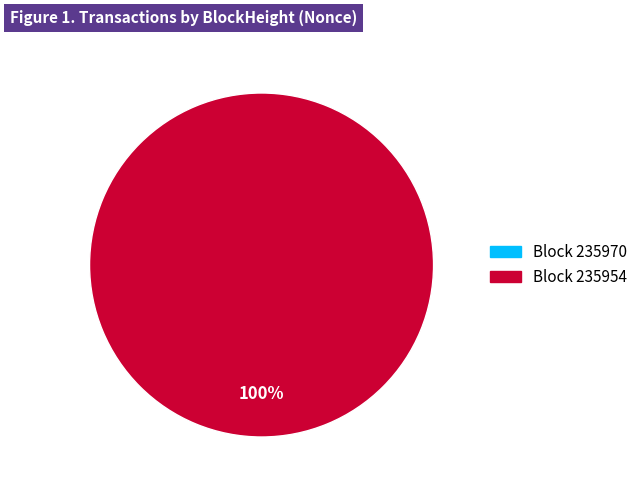

What is the largest slice in the pie chart?

235954